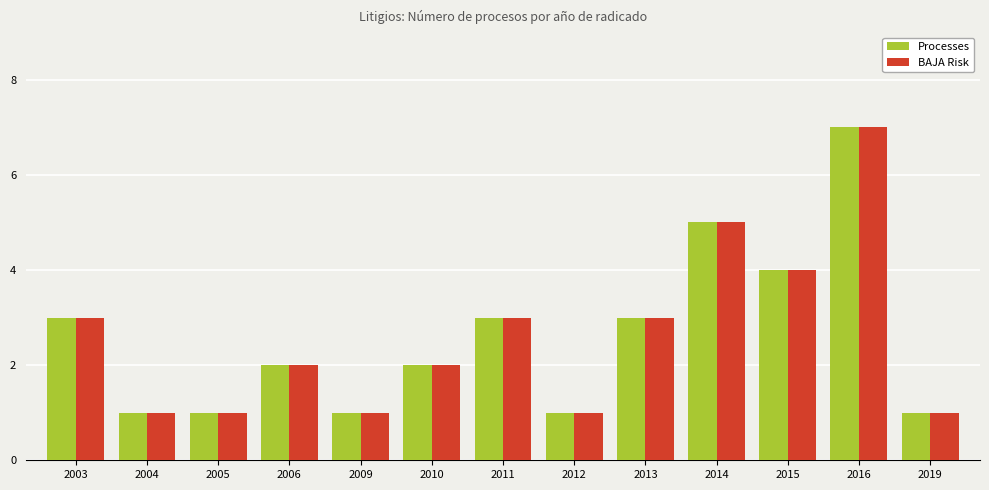

Does the chart contain any negative values?

No